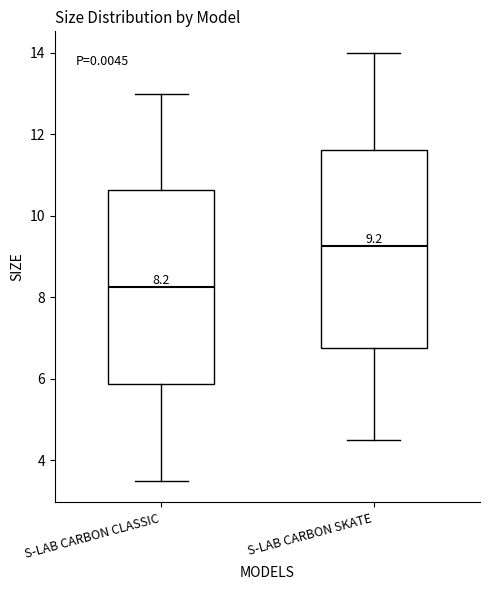

Which box's median line is the lowest?

S-LAB CARBON CLASSIC